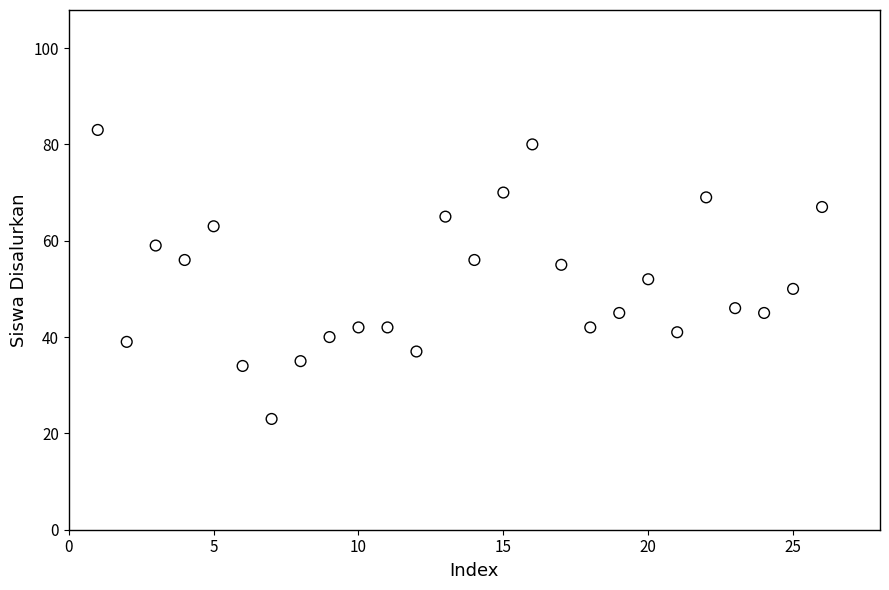

What is the range of Y values (max minus min)?

60